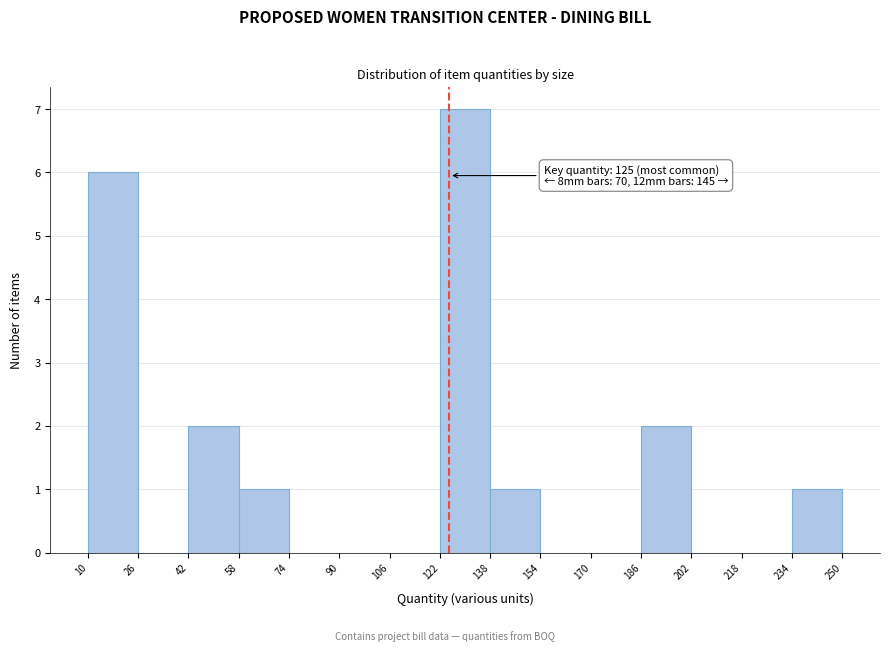

Which range on the x-axis has the tallest bar?

122 to 138